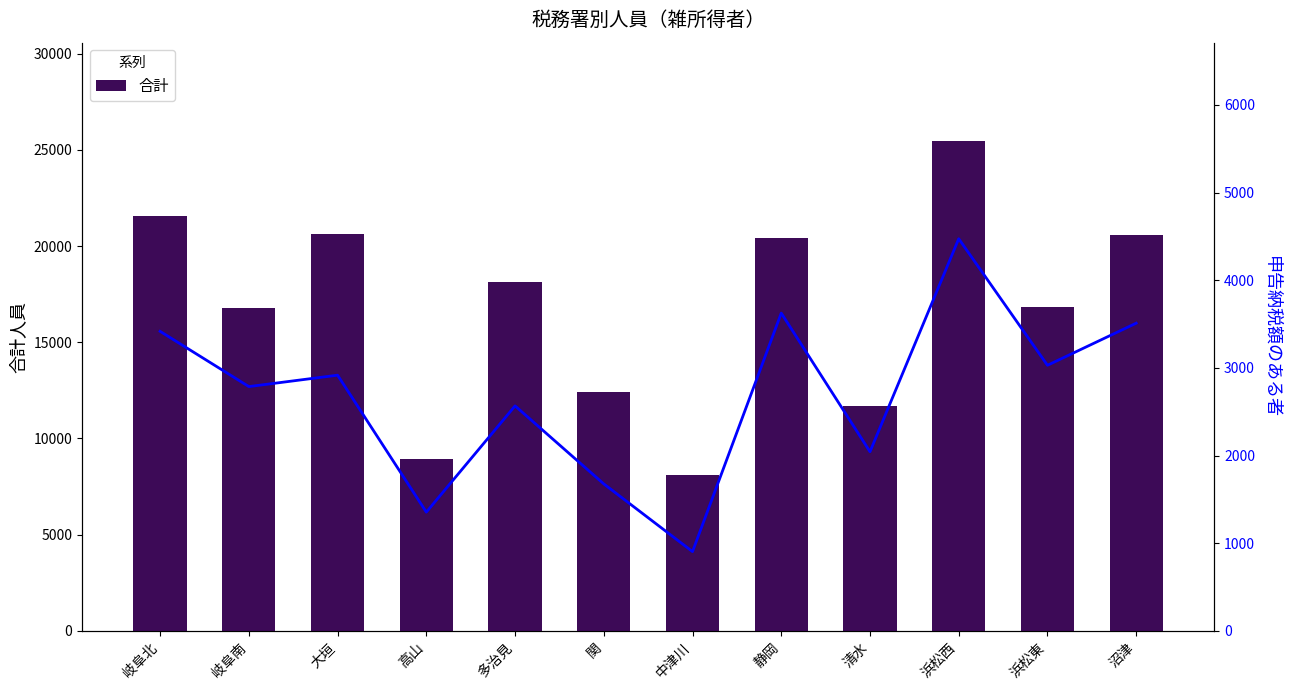

Read the 合計 value at 沼津, to the nearest 50.

20550